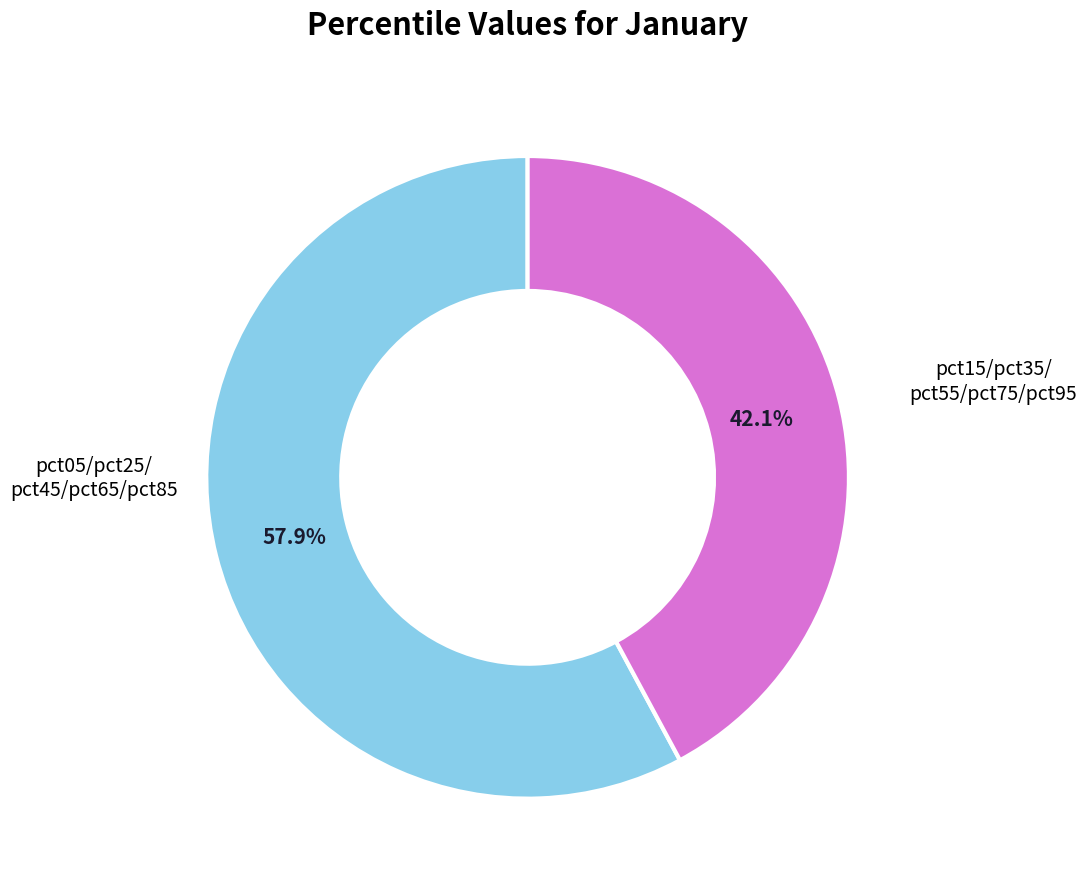

Is there any slice that represents more than half of the pie?

Yes